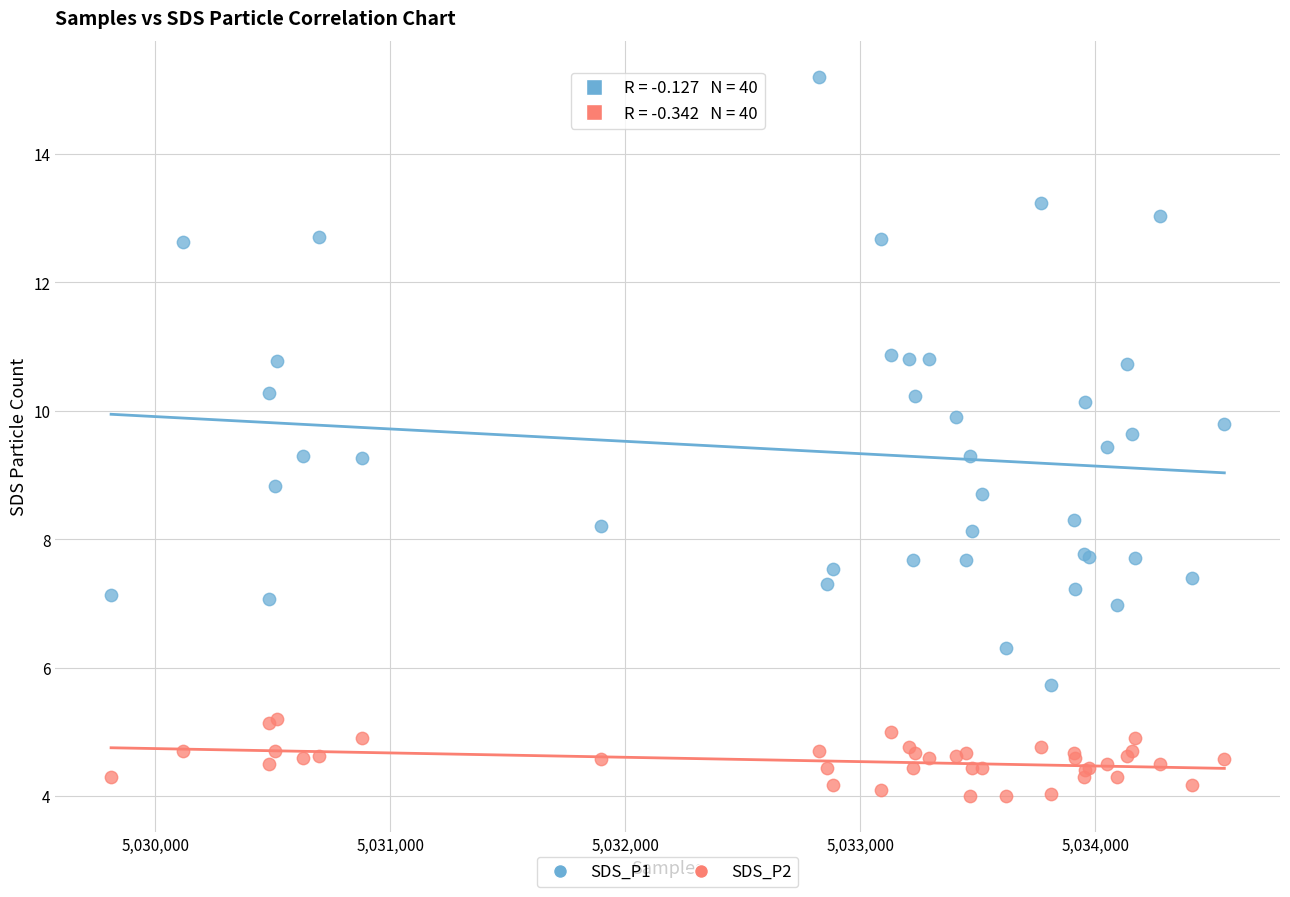

Which series reaches the minimum Y coordinate?

SDS_P2